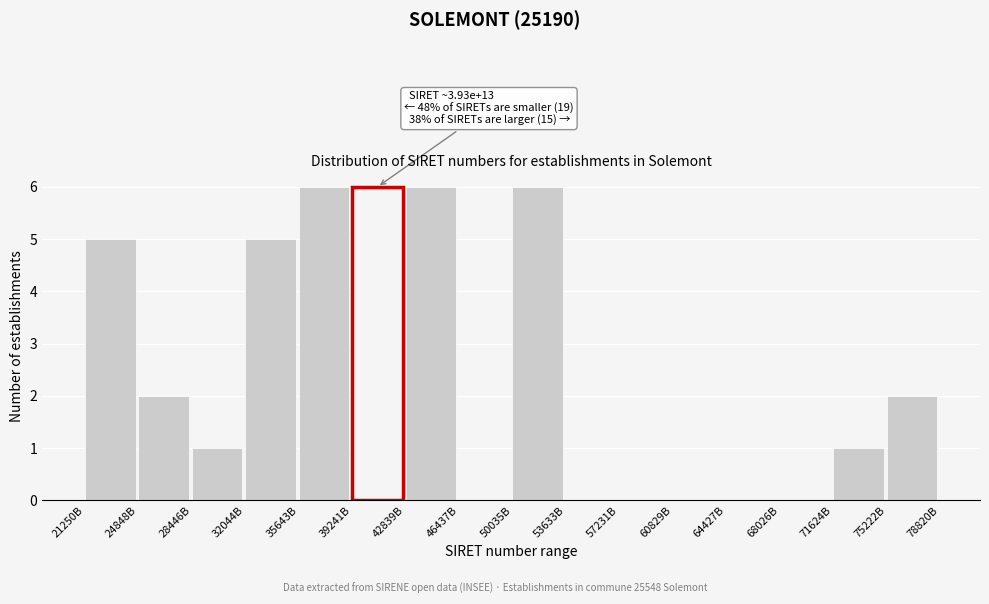

Reading right to left, list all the values displayed in this chart.

75222B=2	71624B=1	68026B=0	64427B=0	60829B=0	57231B=0	53633B=0	50035B=6	46437B=0	42839B=6	39241B=6	35643B=6	32044B=5	28446B=1	24848B=2	21250B=5